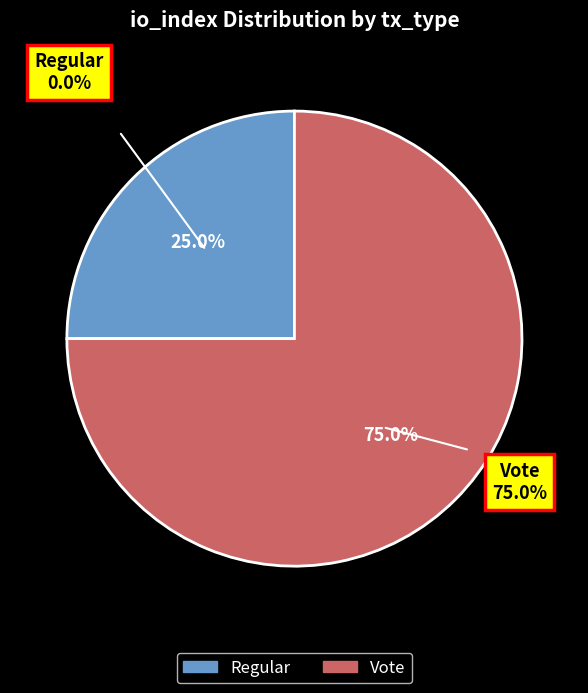

Is there a majority slice in this chart?

Yes